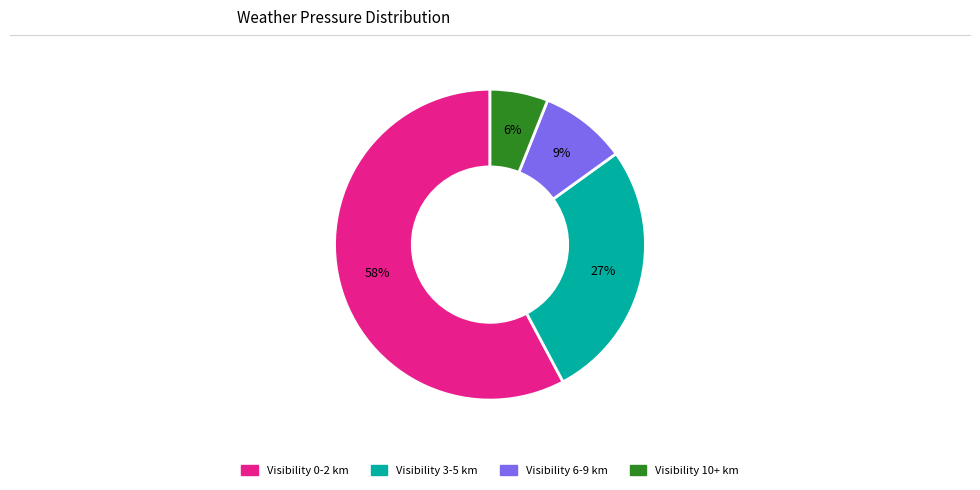

Is there any slice that represents more than half of the pie?

Yes